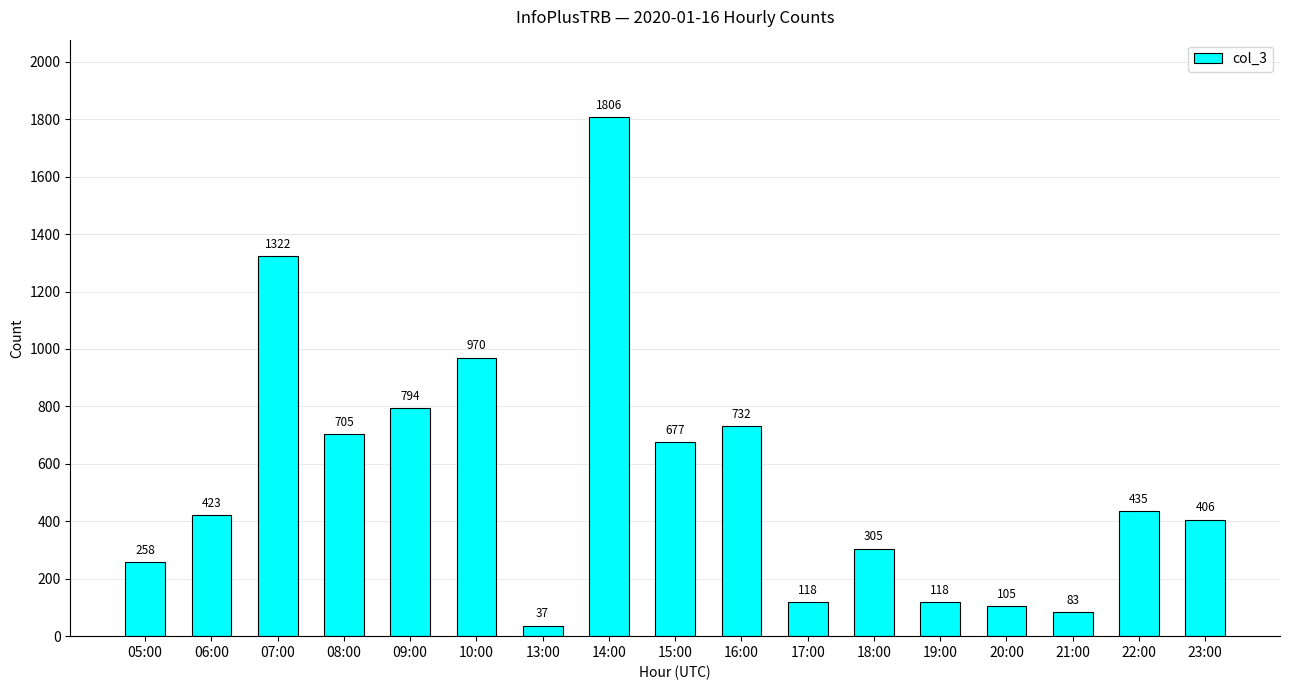

At which category does the chart reach its minimum across all series?

13:00